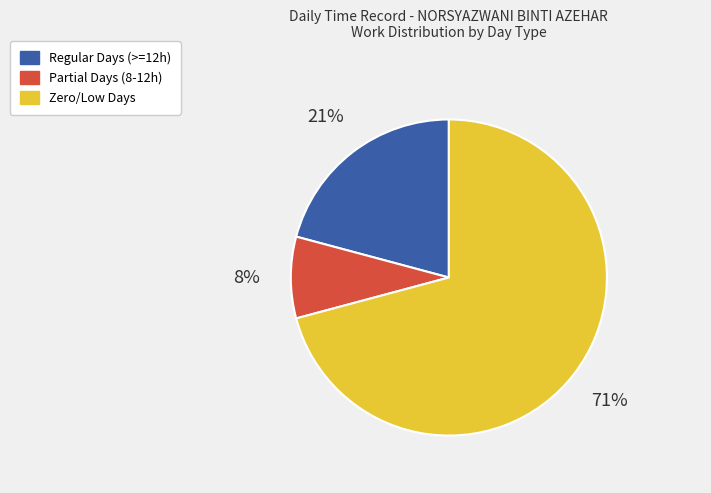

Does any single category account for the majority?

Yes